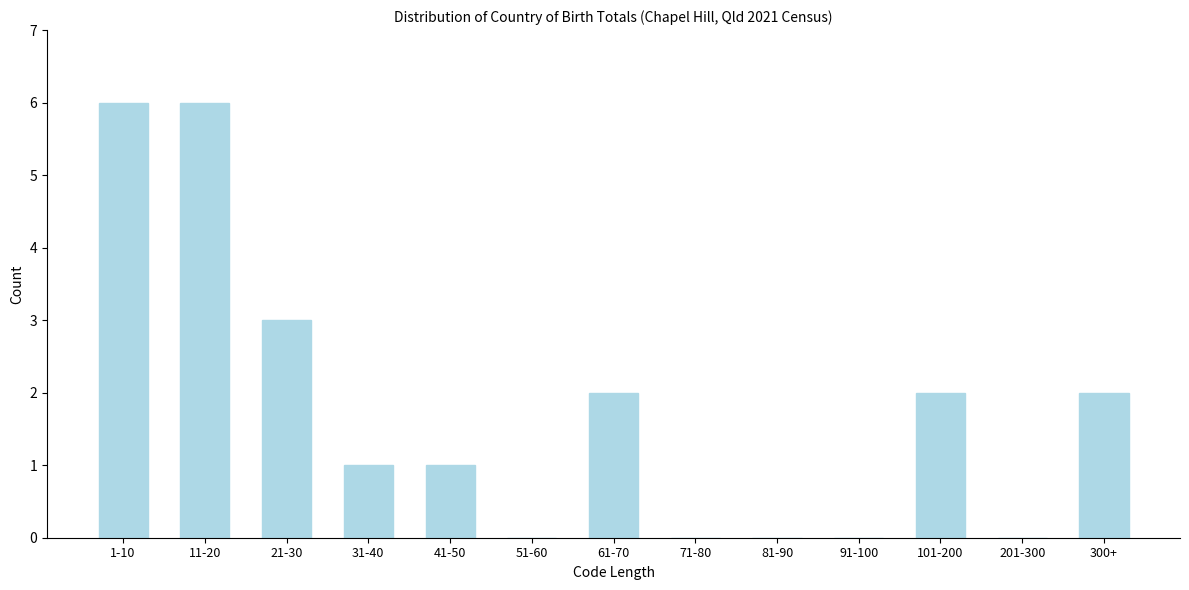

Reading left to right, transcribe all the data shown in this chart.

1-10=6	11-20=6	21-30=3	31-40=1	41-50=1	51-60=0	61-70=2	71-80=0	81-90=0	91-100=0	101-200=2	201-300=0	300+=2